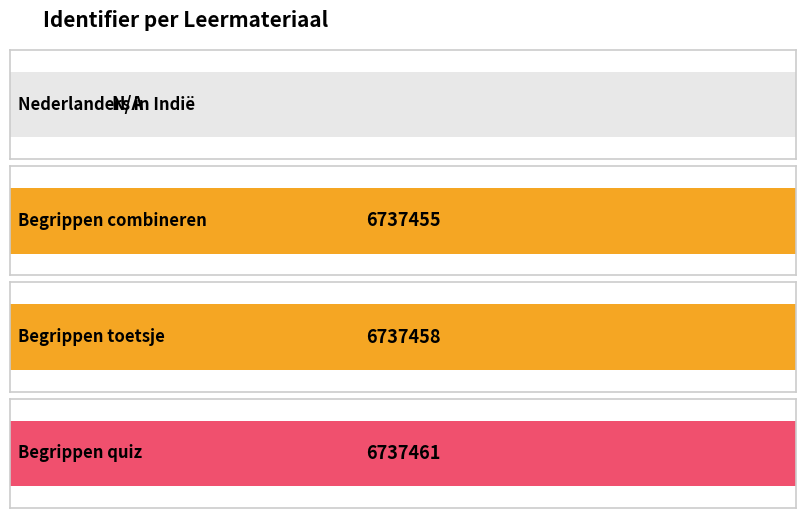

Which has a higher value, Begrippen toetsje or Begrippen quiz?

Begrippen quiz